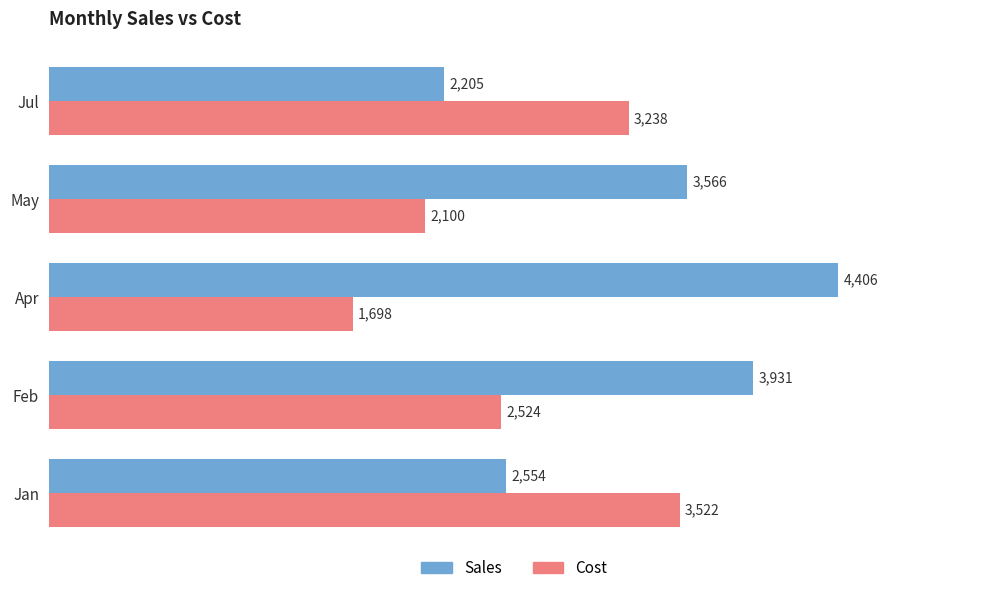

What is the difference between the second highest and second lowest values in the Sales series?

1377